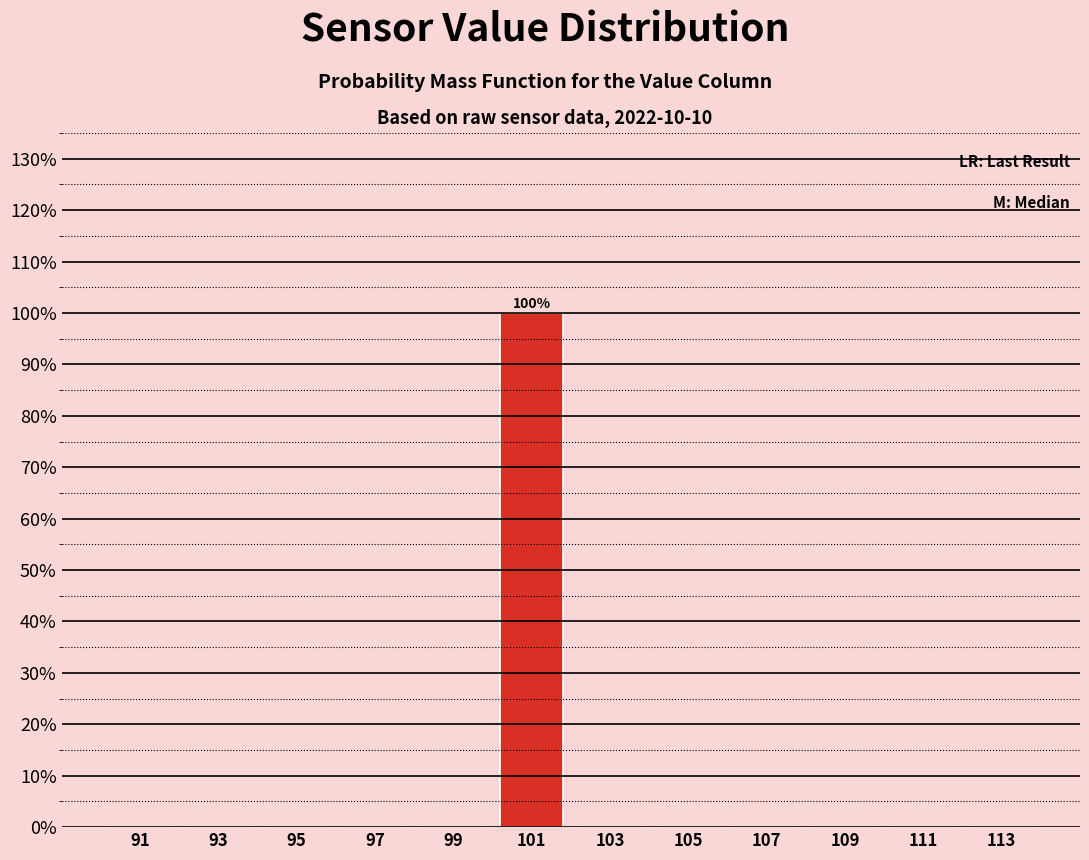

Which range on the x-axis has the tallest bar?

100 to 102